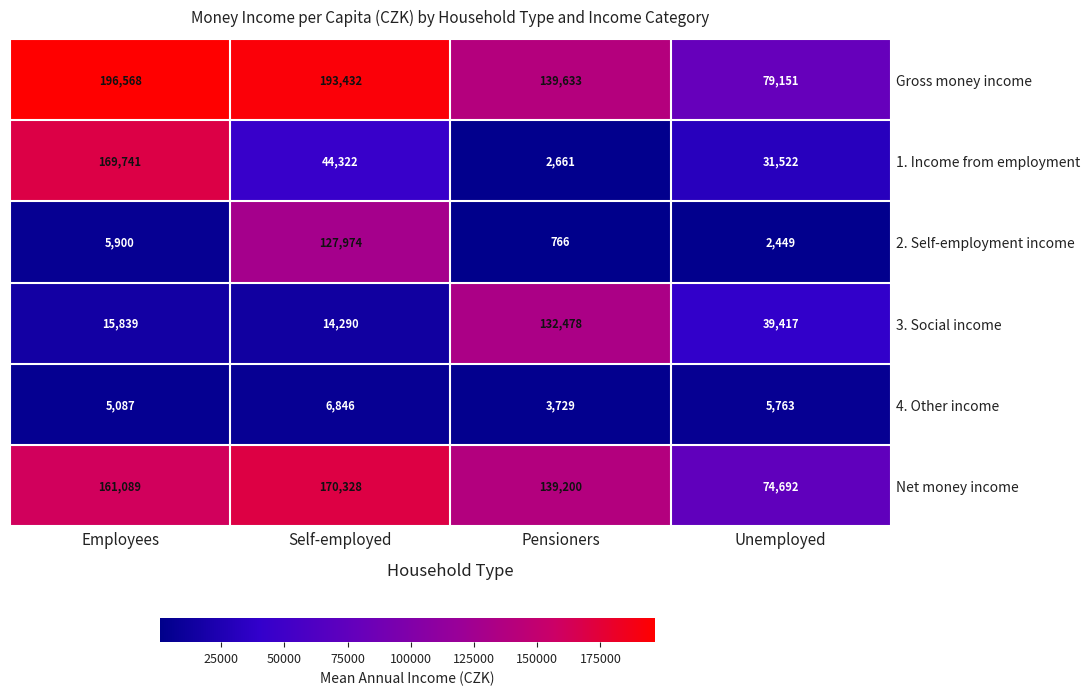

Count the number of data series in this chart.

6